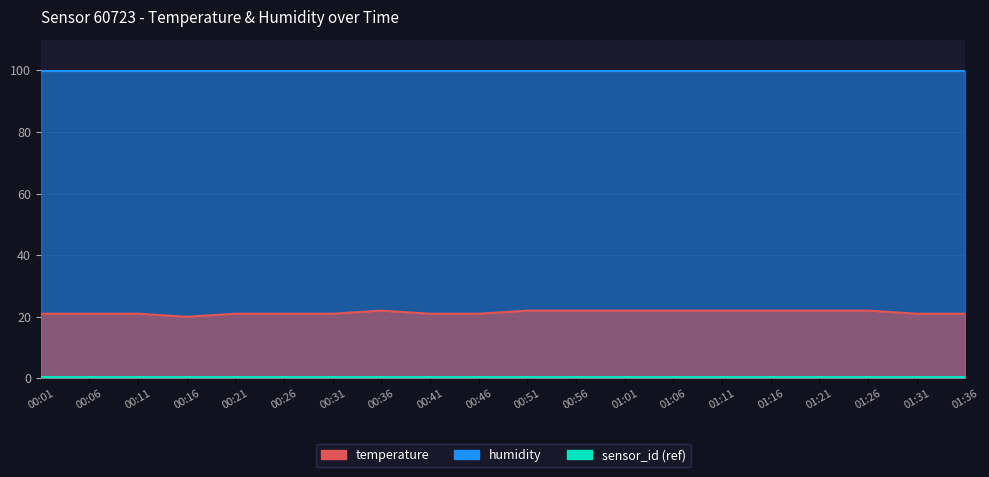

Rank the categories by value from lowest to highest.

00:16, 00:01, 00:06, 00:11, 00:21, 00:26, 00:31, 00:41, 00:46, 01:31, 01:36, 00:36, 00:51, 00:56, 01:01, 01:06, 01:11, 01:16, 01:21, 01:26